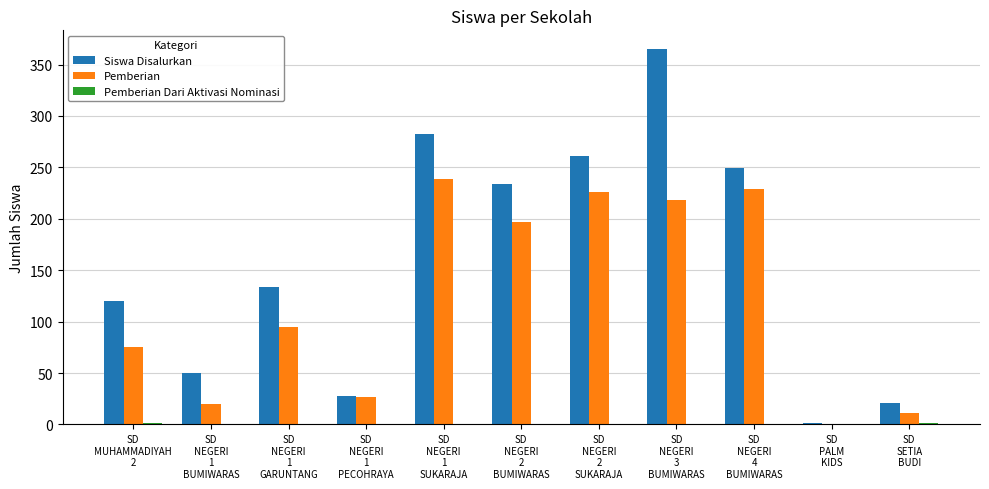

Which series has the largest total across all categories?

Siswa Disalurkan